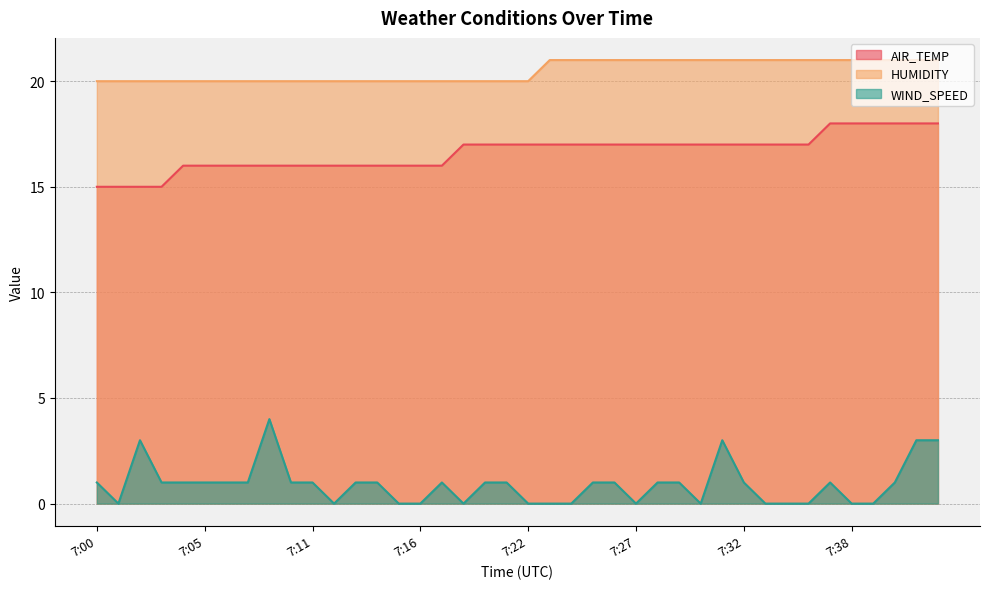

At which category is the sum across all series the highest?

7:41